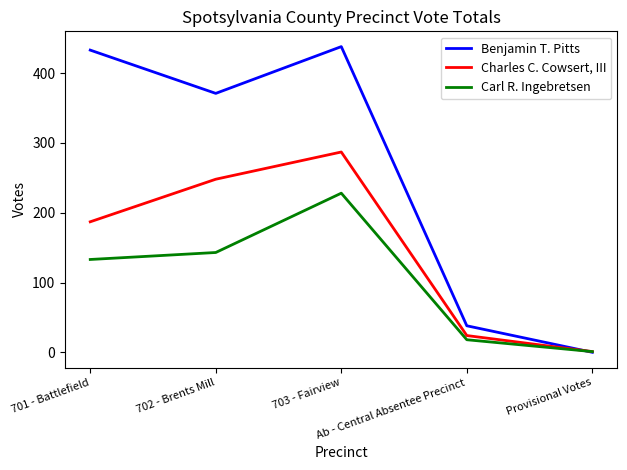

What is the total value across all series at 702 - Brents Mill?

762